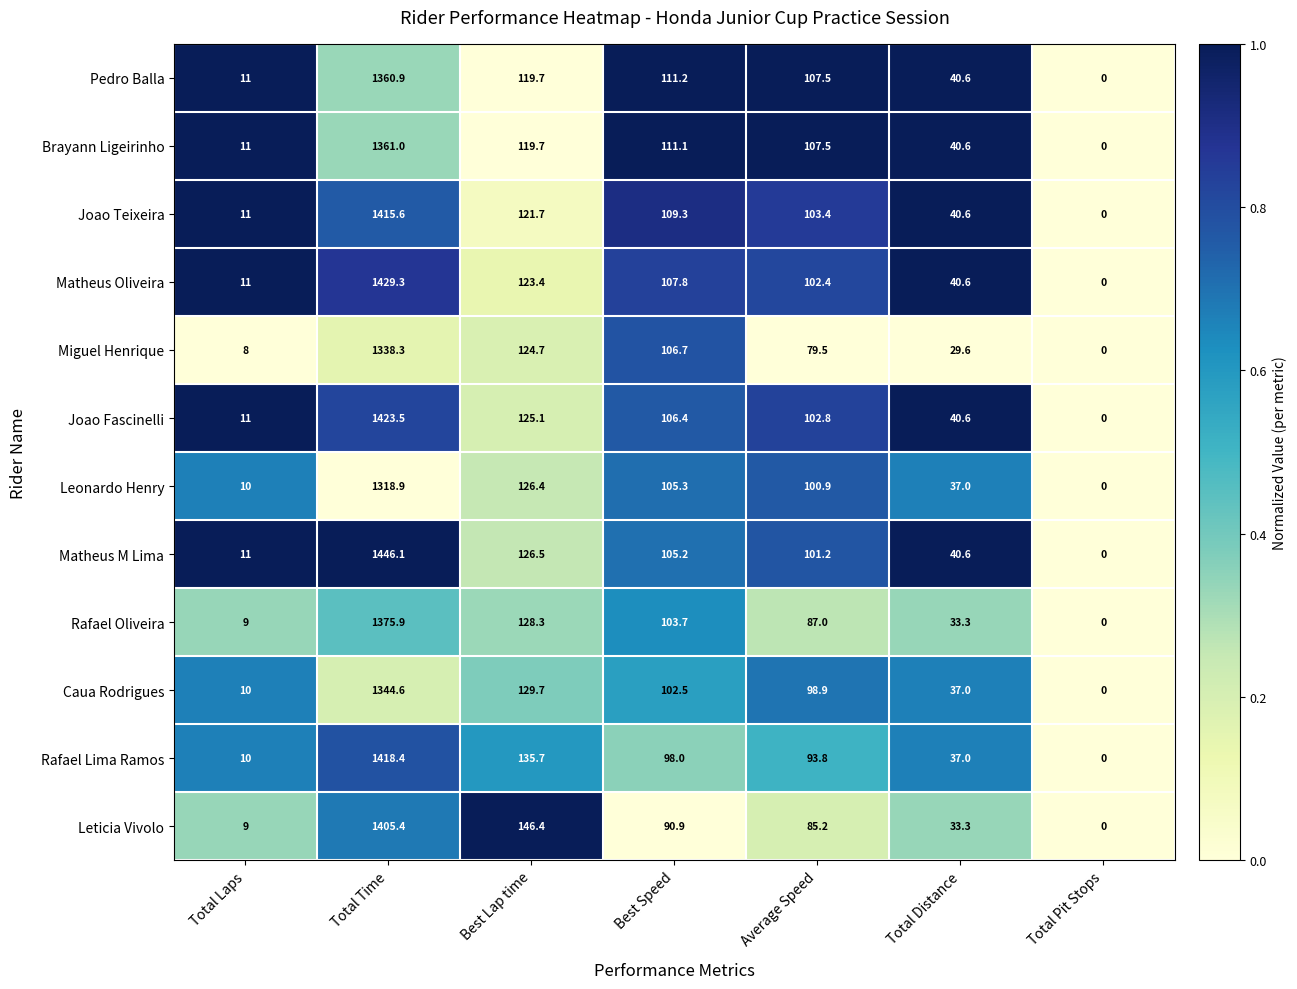

The value of Leticia Vivolo at Best Speed is 90.9. True or false?

True